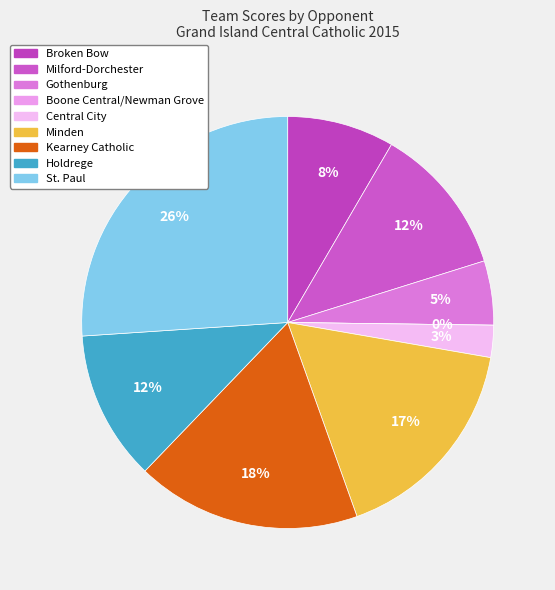

Approximately how many times larger is the value at Holdrege compared to Milford-Dorchester?

1.0